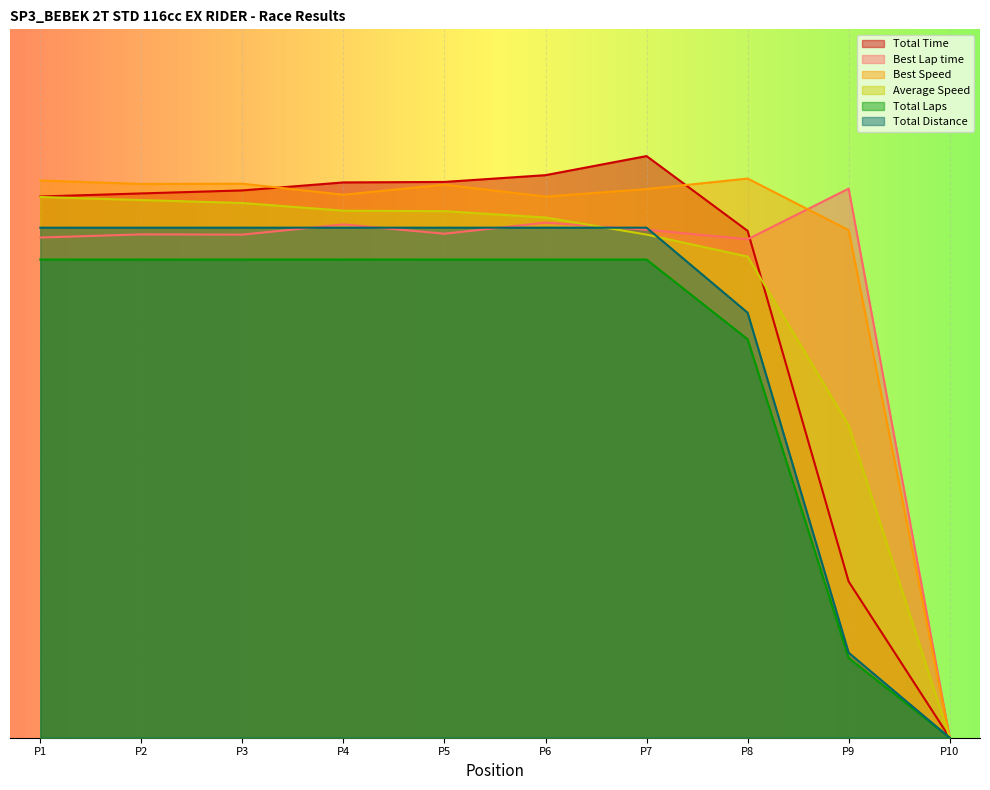

What is the average value of the Total Distance series?

288.0